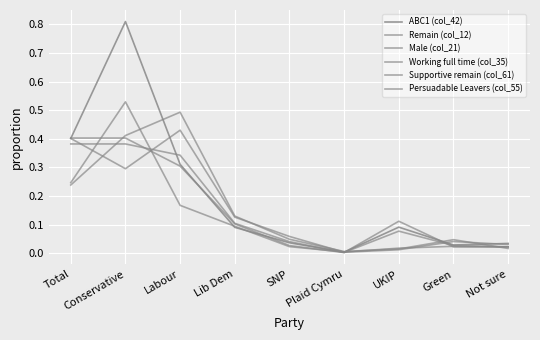

The ABC1 (col_42) series shows 0.0 at SNP. True or false?

False